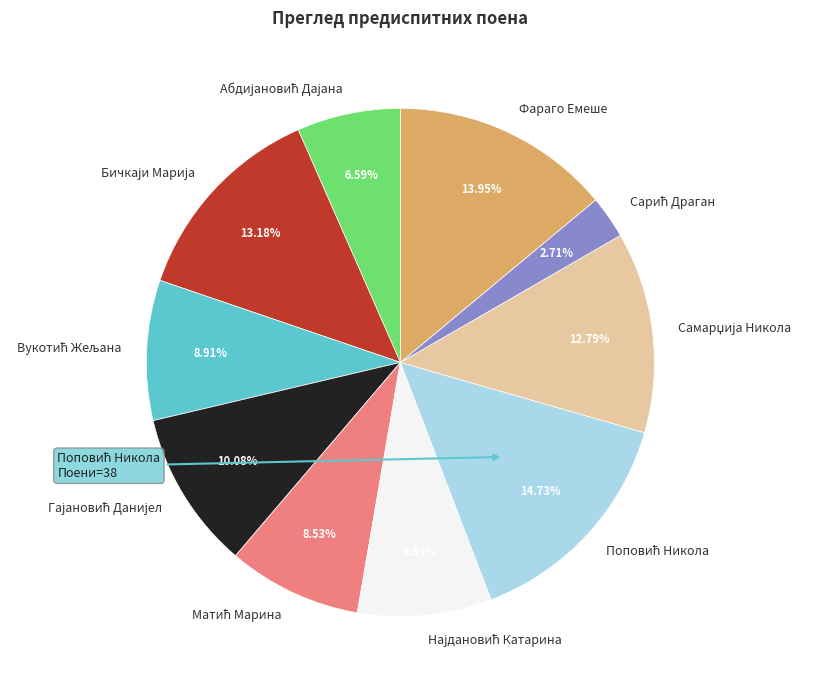

Is there any slice that represents more than half of the pie?

No